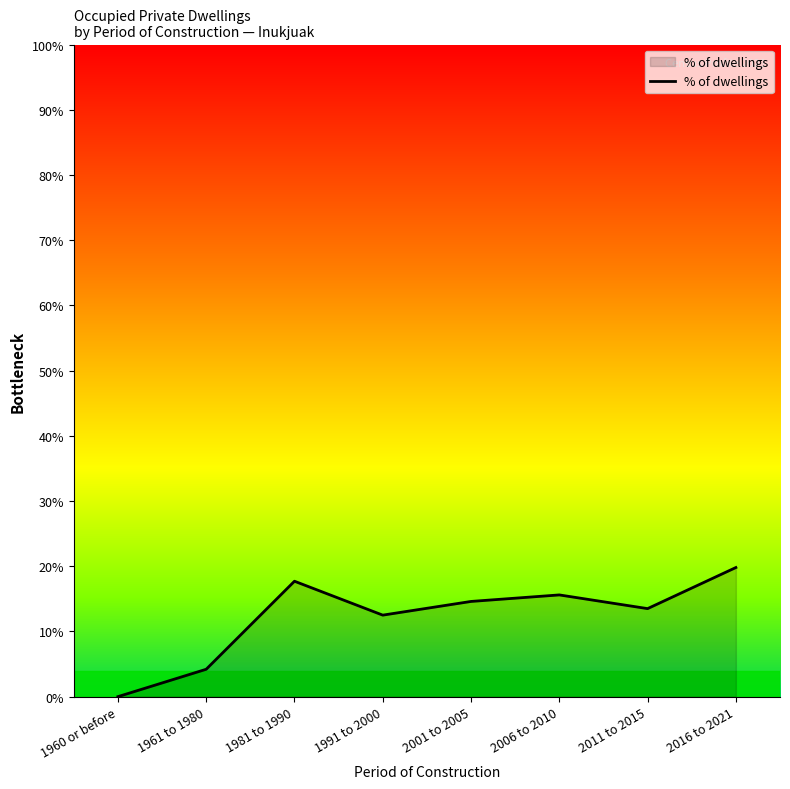

Where is the data nearest to the value 9?

1991 to 2000